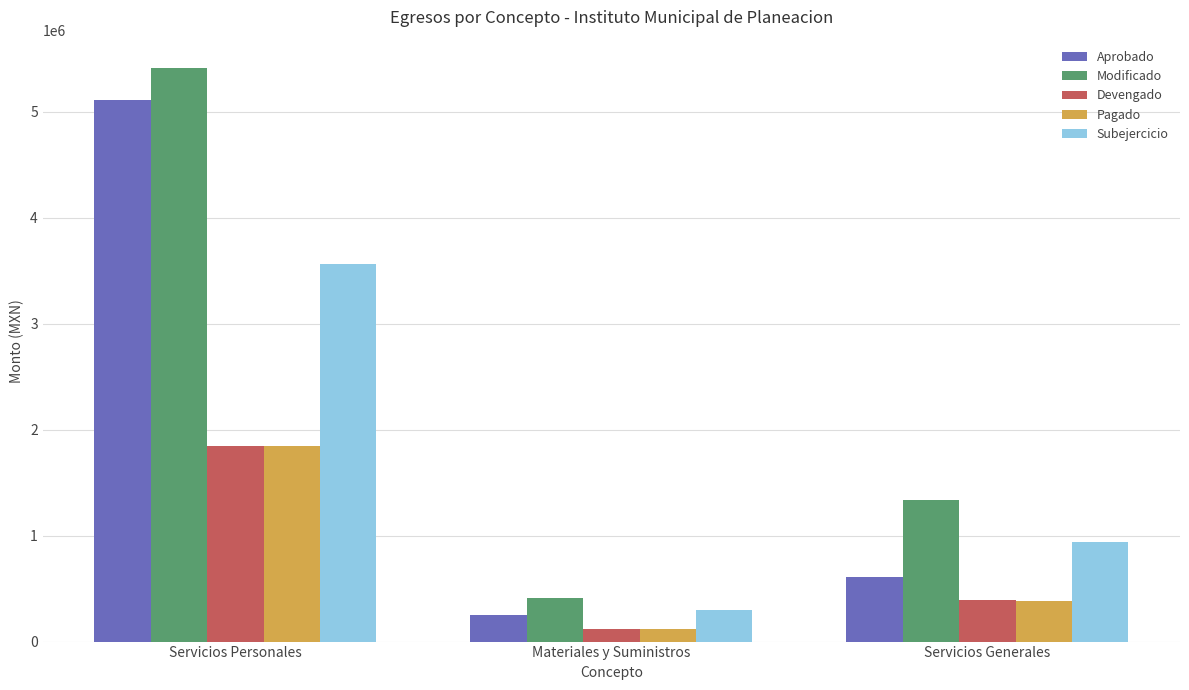

What is the total value across all series at Materiales y Suministros?

1202849.7